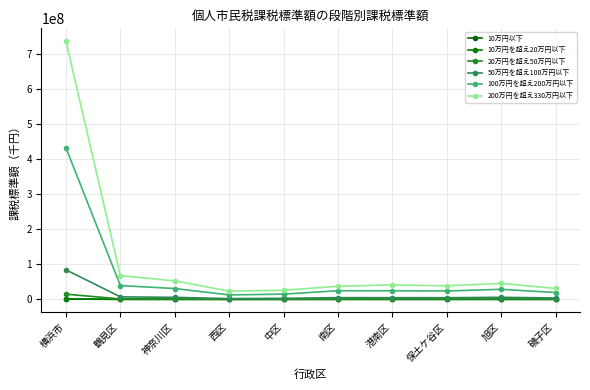

True or false: 200万円を超え330万円以下 and 50万円を超え100万円以下 intersect in this chart.

False